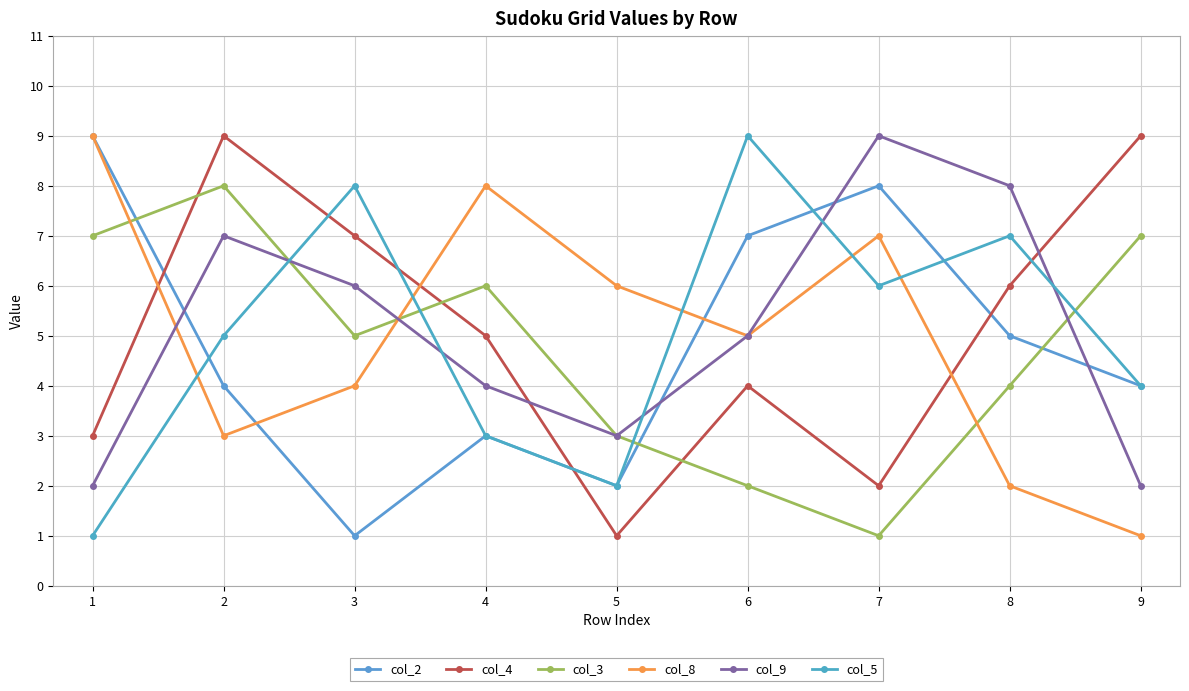

What is the sum of all col_3 values?

43